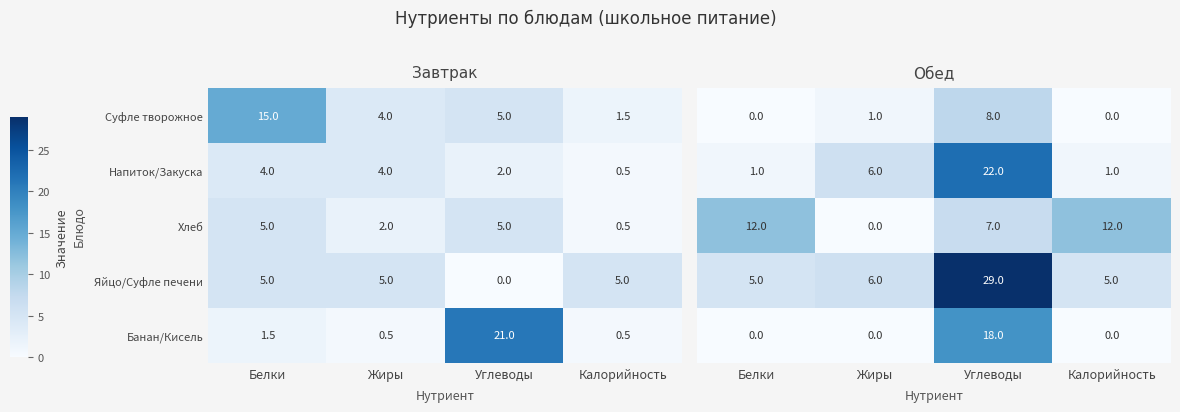

What is the sum of the Банан/Кисель values at Калорийность and Белки?

2.0